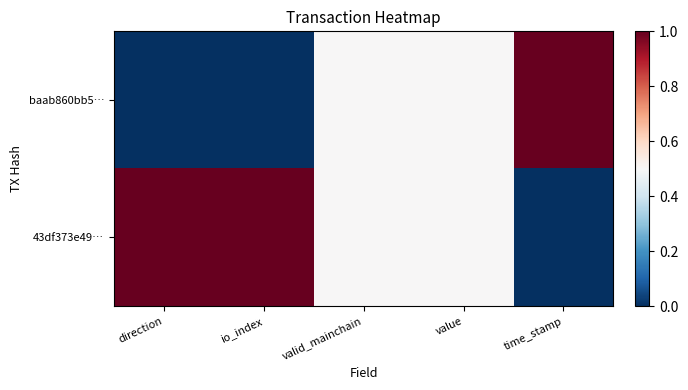

Reading left to right, extract all data points from this chart.

baab860bb5…: direction=0.0	io_index=0.0	valid_mainchain=0.5	value=0.5	time_stamp=1.0
43df373e49…: direction=1.0	io_index=1.0	valid_mainchain=0.5	value=0.5	time_stamp=0.0